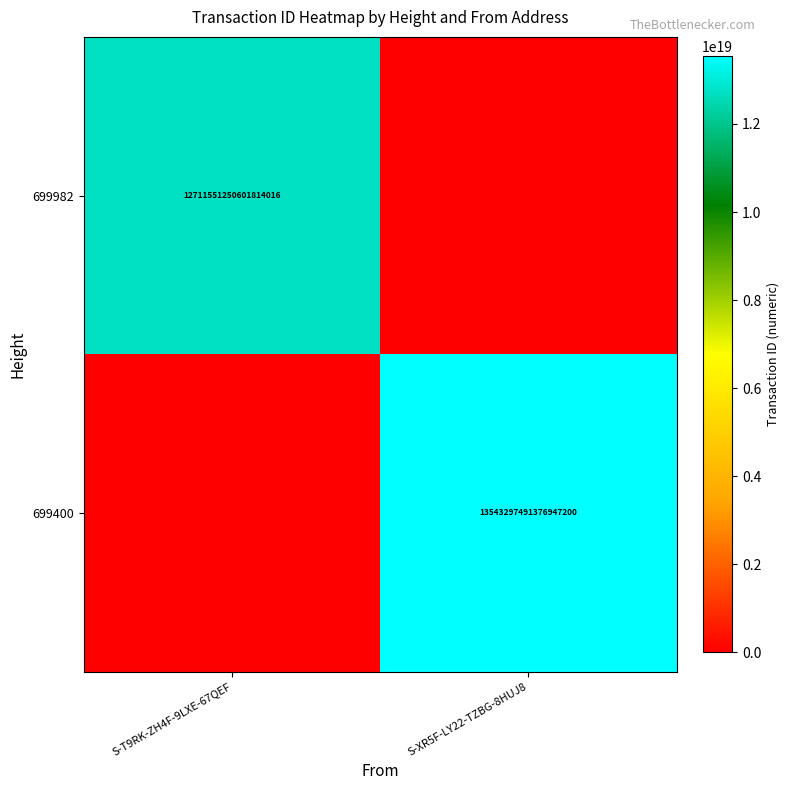

What is the total value across all series at S-T9RK-ZH4F-9LXE-67QEF?

12711551250601814016